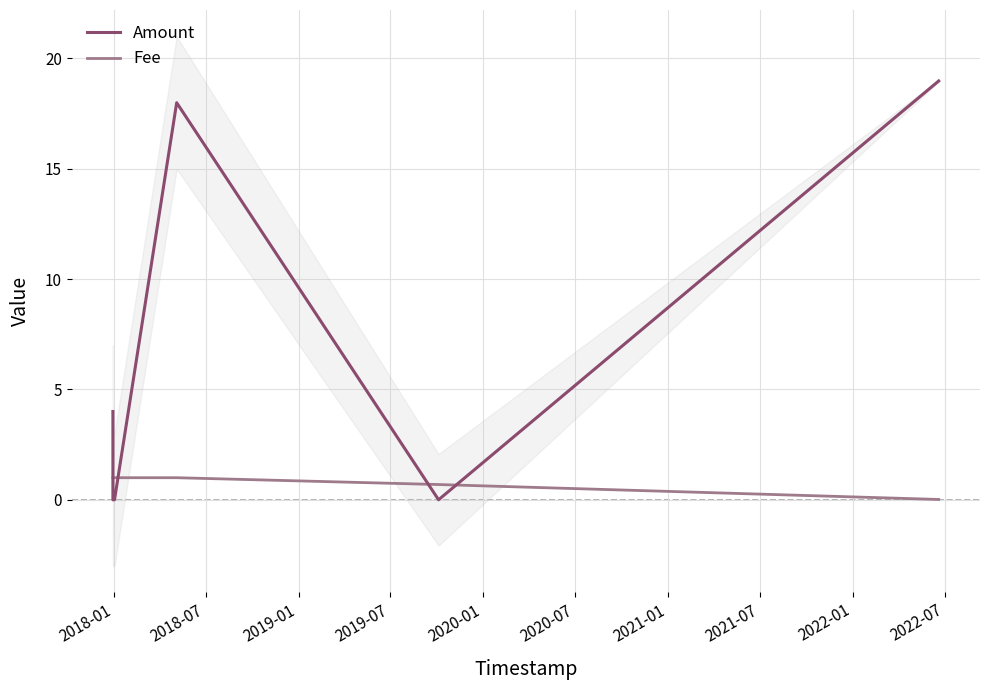

Which series has the largest range (max minus min)?

Amount